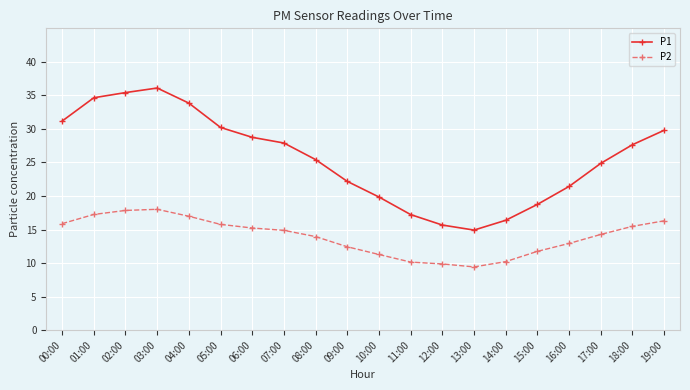

How many distinct data groups are displayed?

2